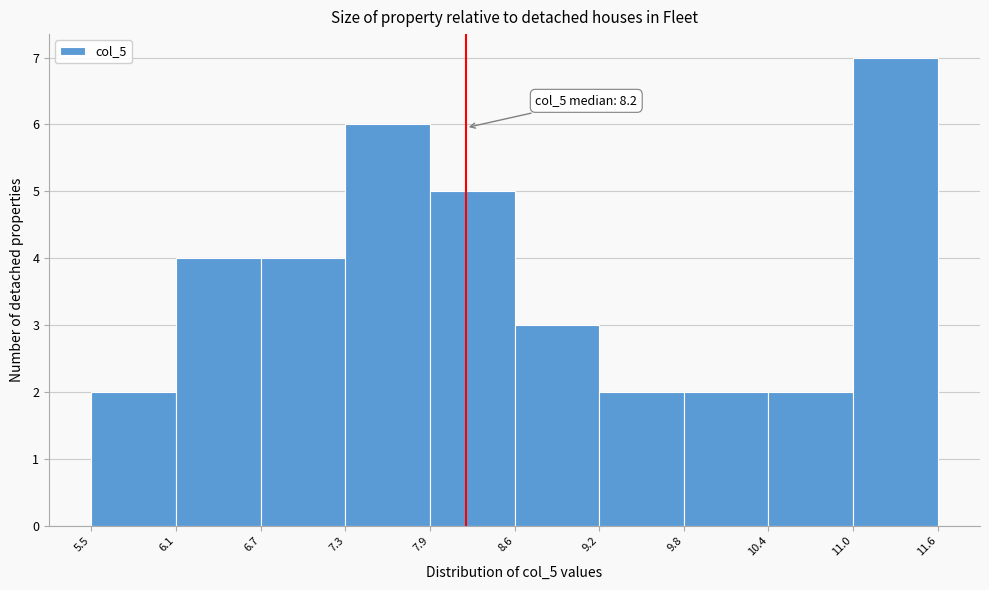

Which range on the x-axis has the tallest bar?

11.0 to 11.6